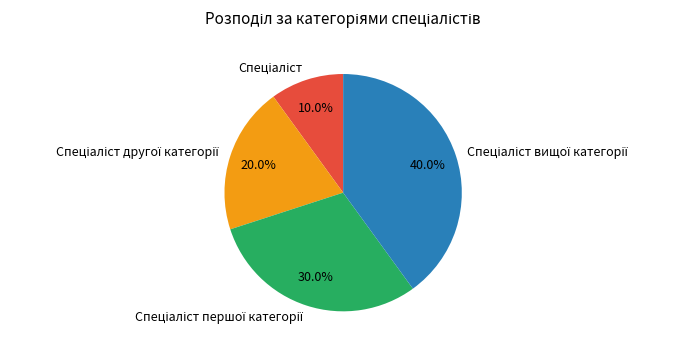

Is there any slice that represents more than half of the pie?

No